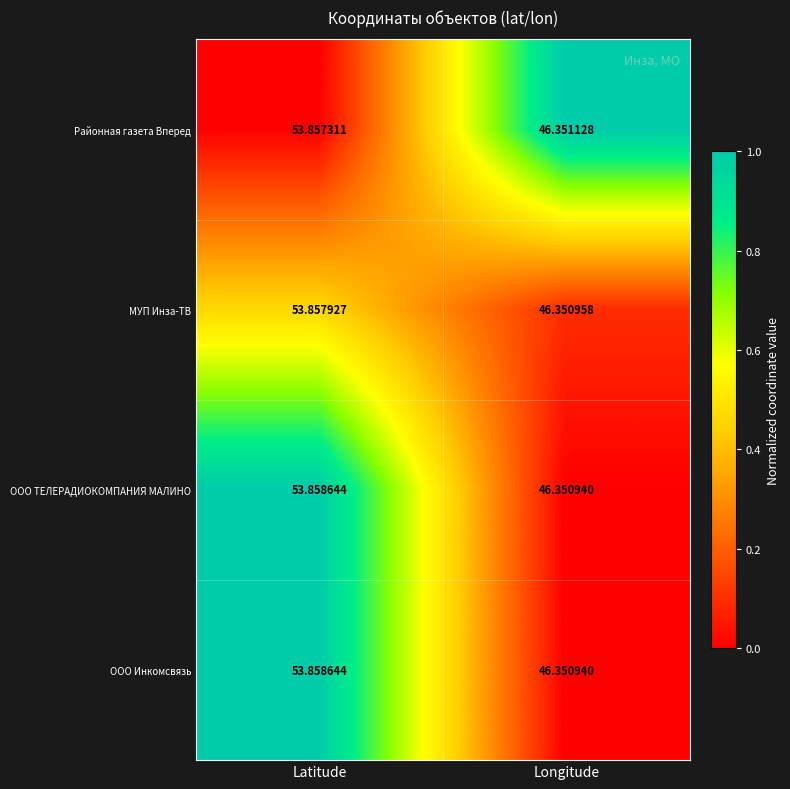

At which label does ООО Инкомсвязь first exceed 53?

Latitude